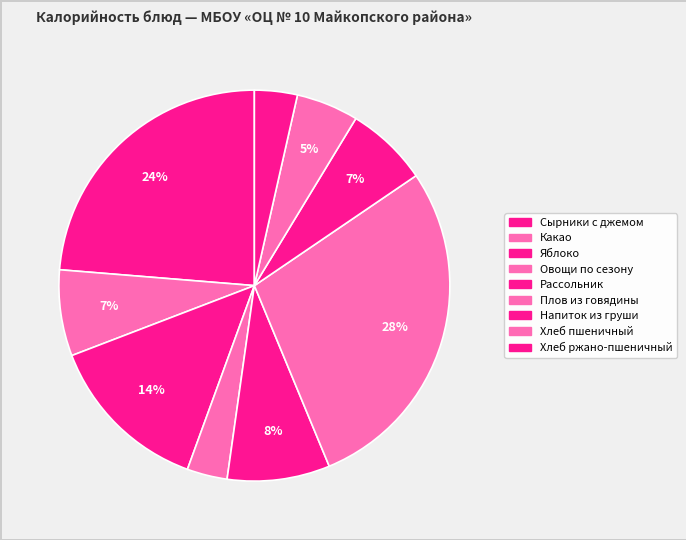

Is there any slice that represents more than half of the pie?

No